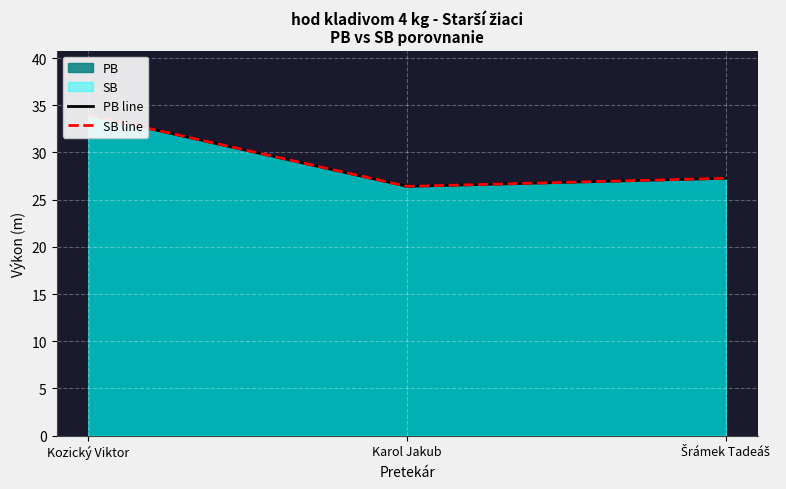

At how many categories does at least one series exceed 26?

3